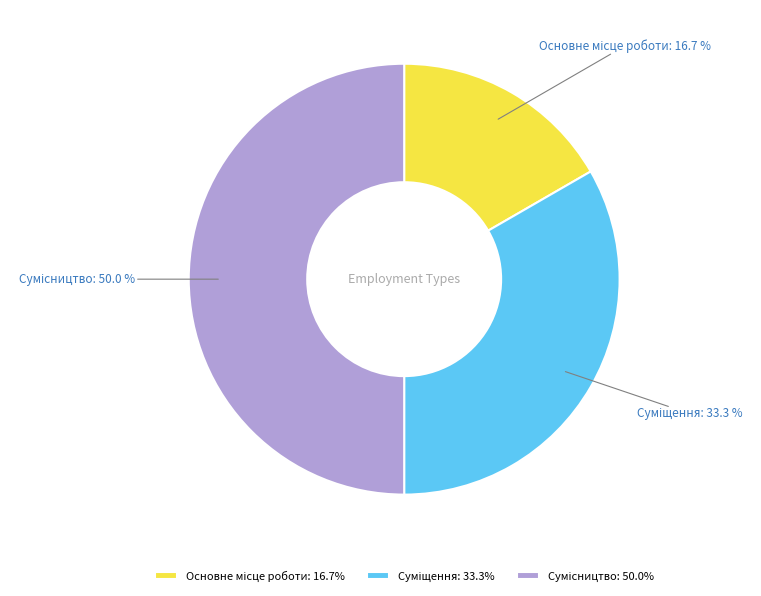

Is Суміщення the majority of the pie?

No